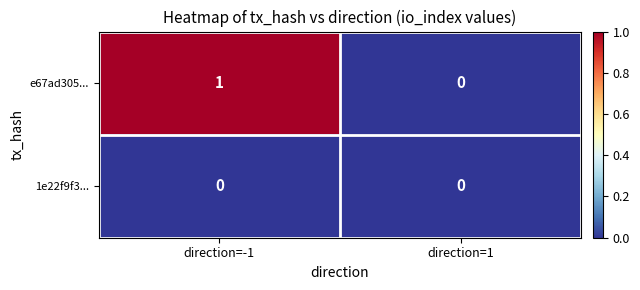

List the series in order of their overall mean, lowest first.

1e22f9f3..., e67ad305...